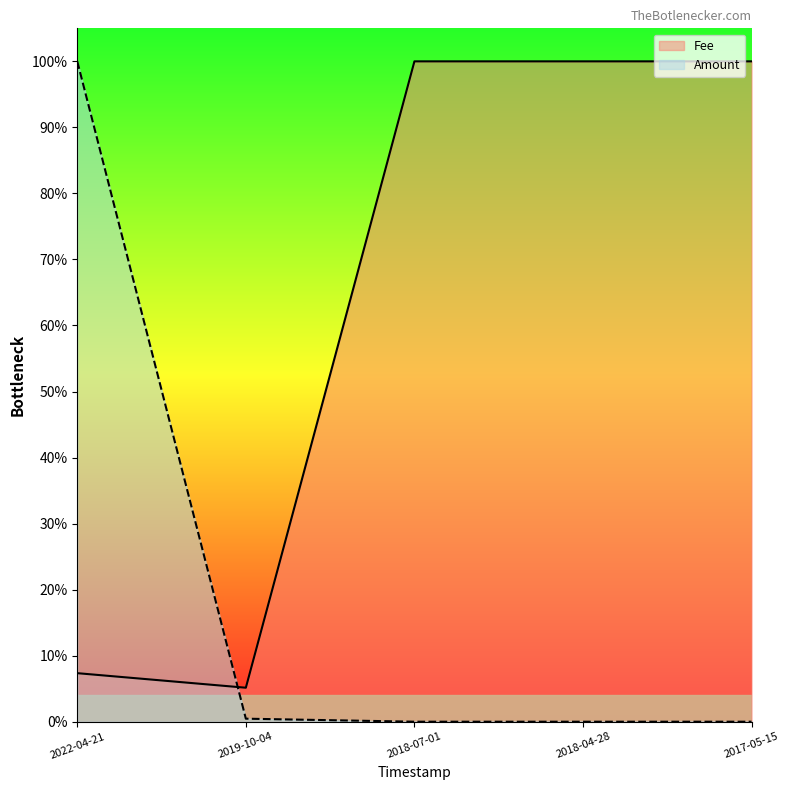

Count the number of categories in the chart.

5